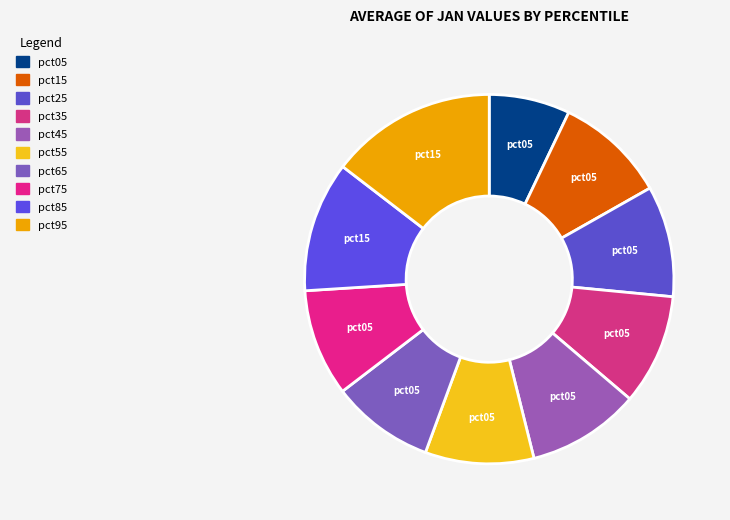

To the nearest percent, what percentage of the pie is pct85?

11%